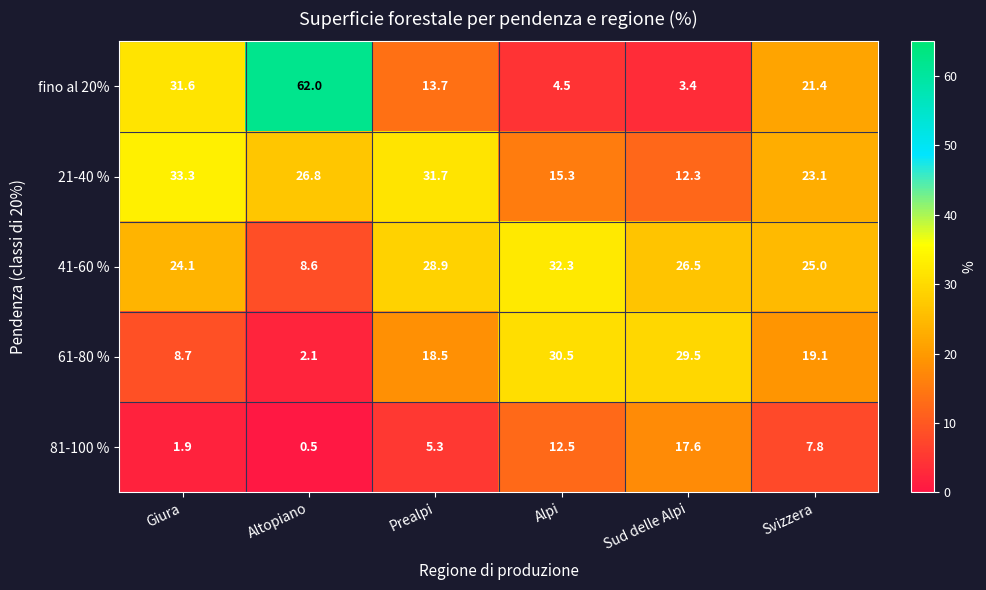

How many distinct data groups are displayed?

5